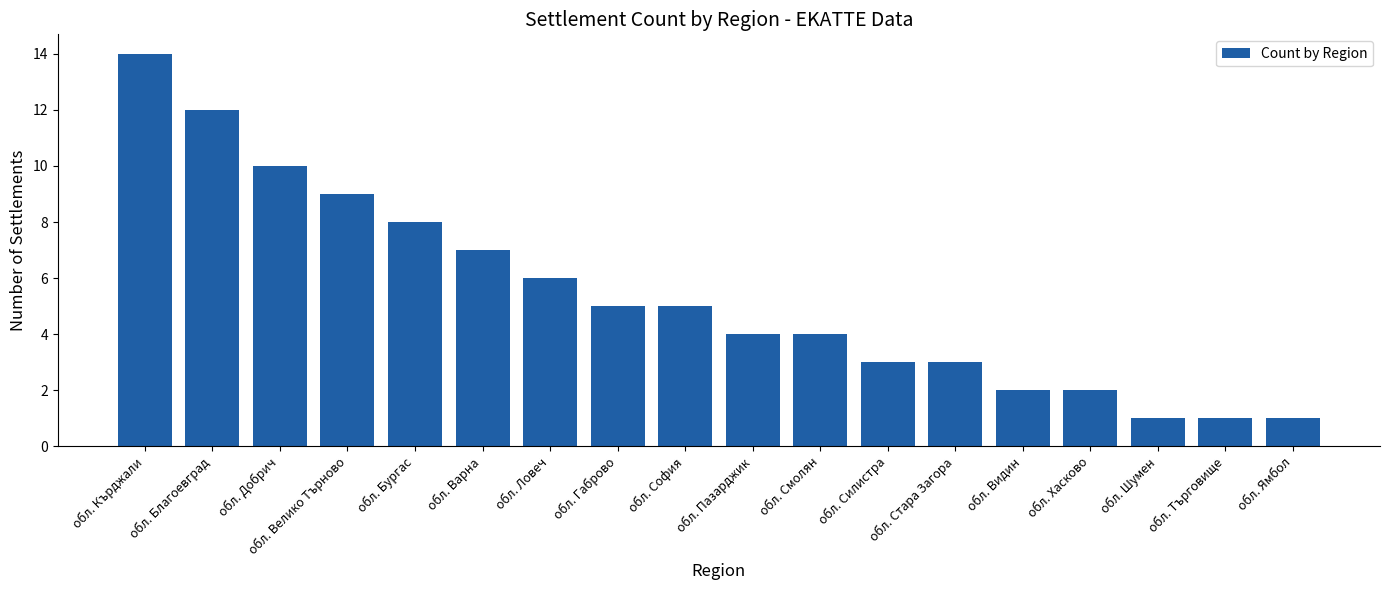

Is it true that the value at обл. Хасково is 2?

True